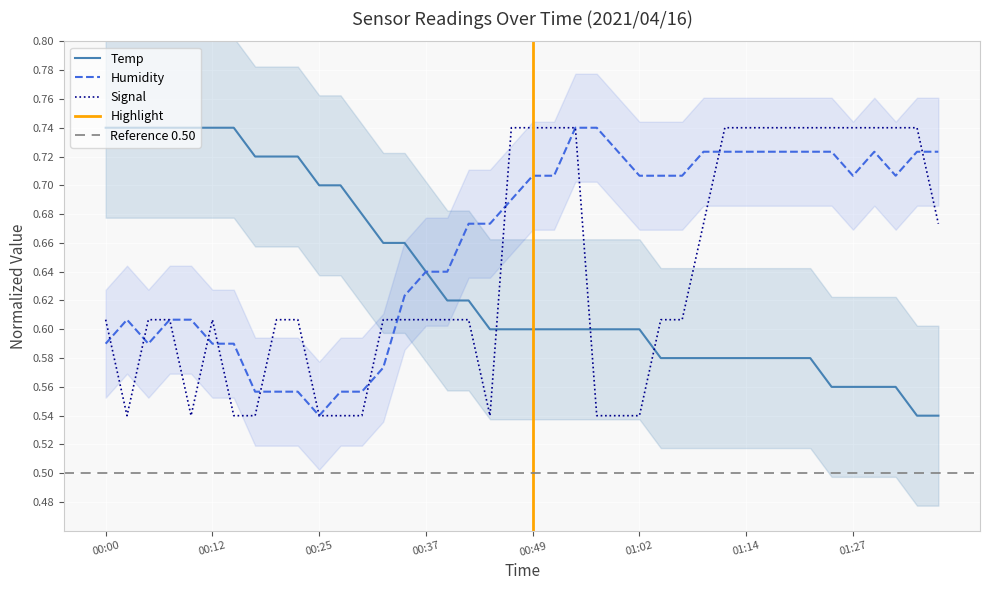

Rank the series by their maximum value, from highest to lowest.

Temp, Humidity, Signal